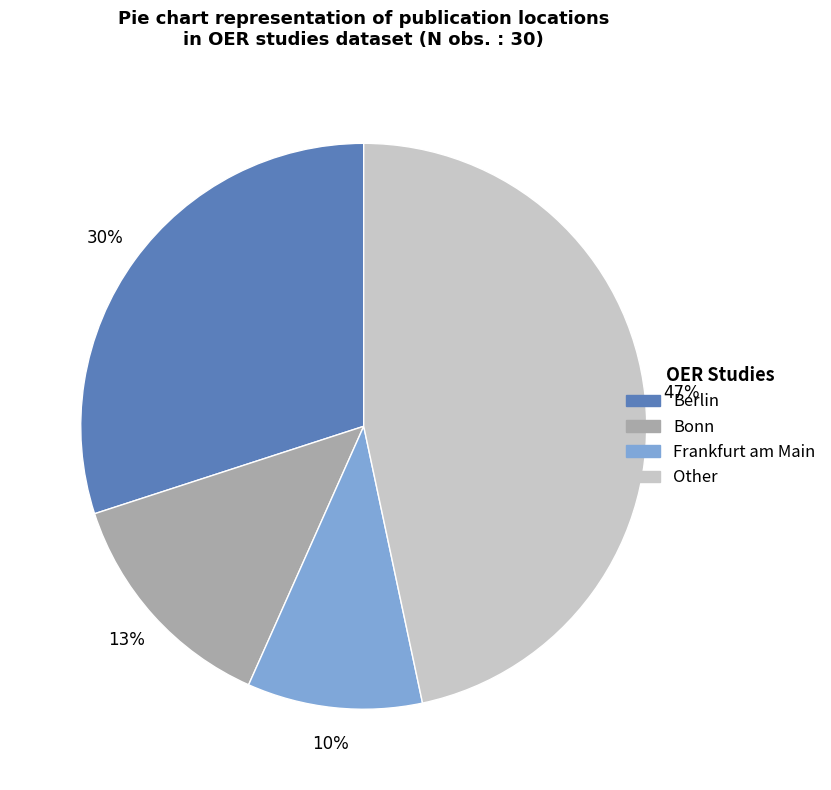

To the nearest percent, what portion does Bonn represent?

13%